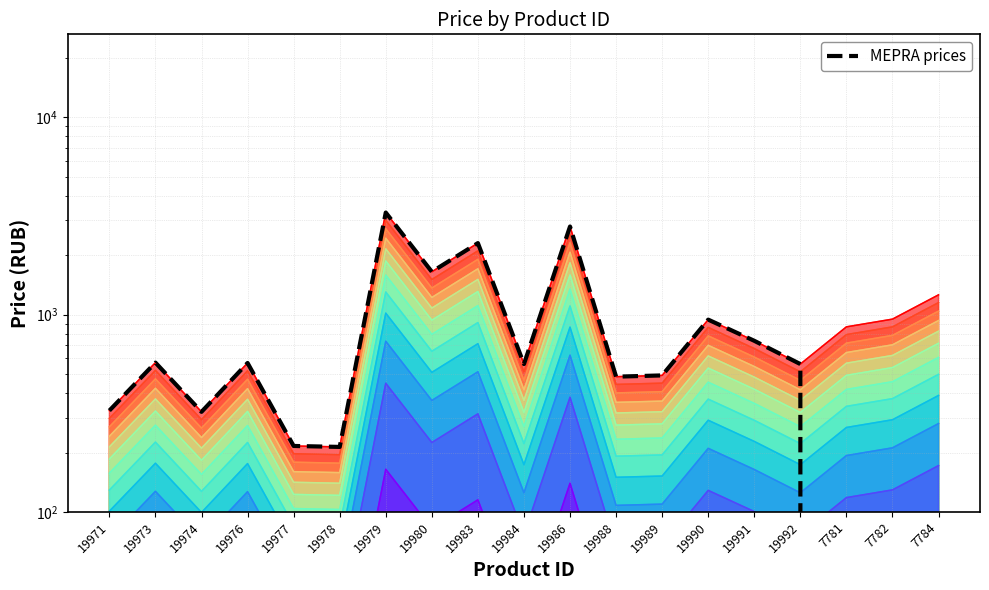

How many positive values are there?

16